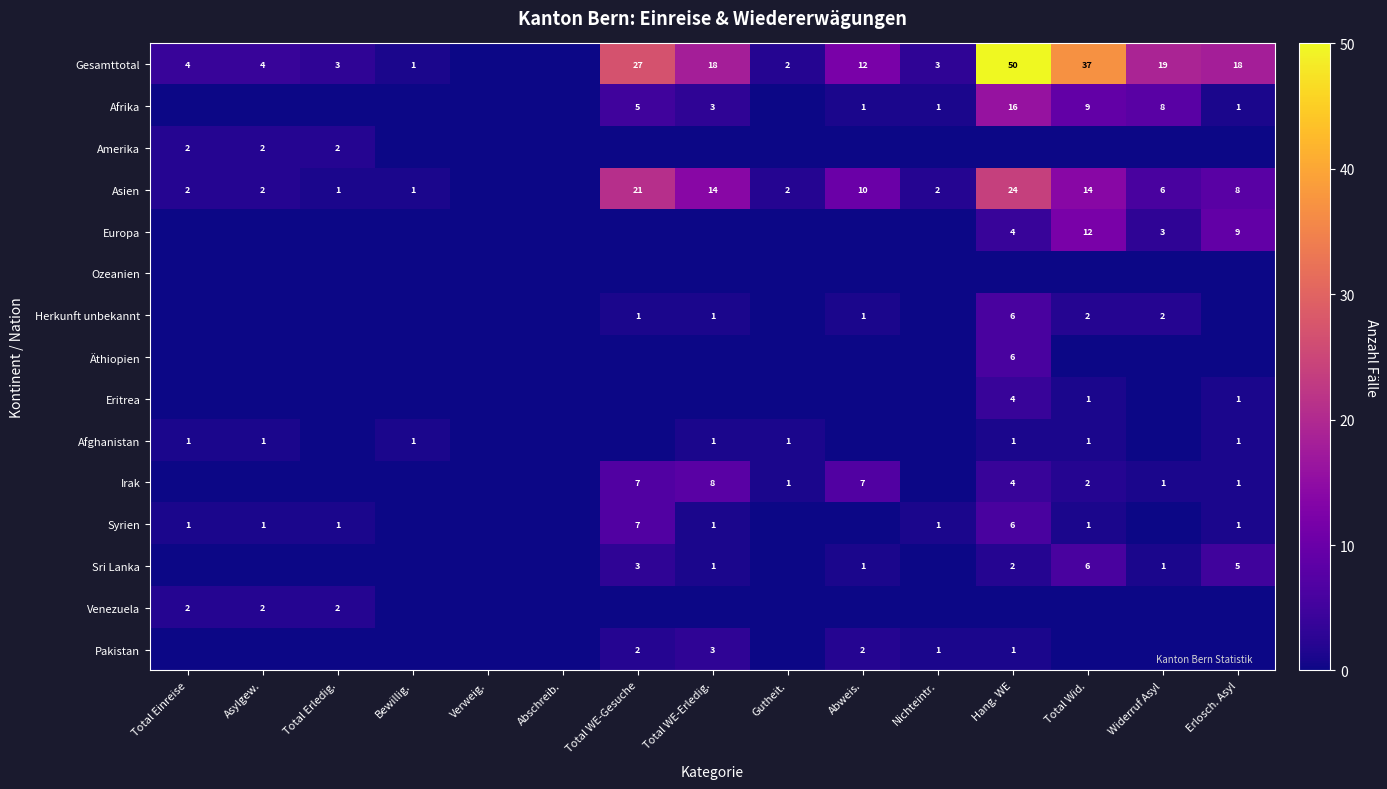

The Irak series shows 1 at Erlosch. Asyl. True or false?

True